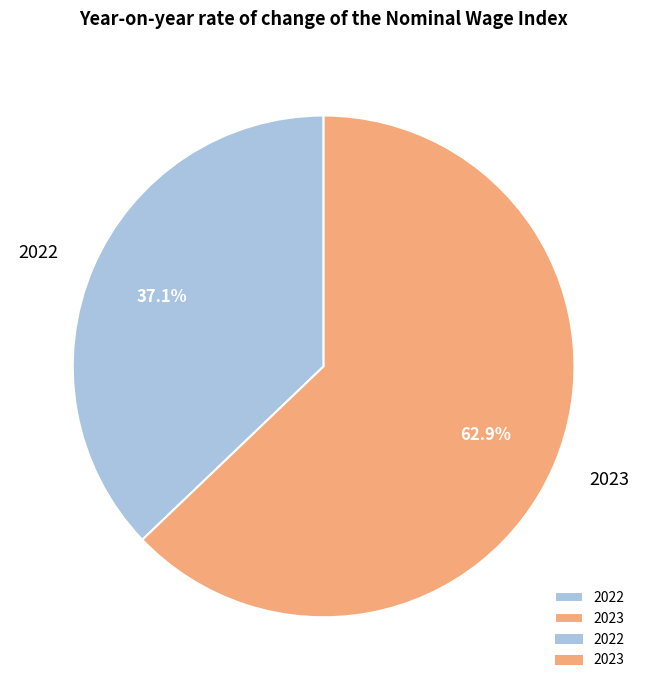

To the nearest percent, what is the combined percentage of 2022 and 2023?

100%